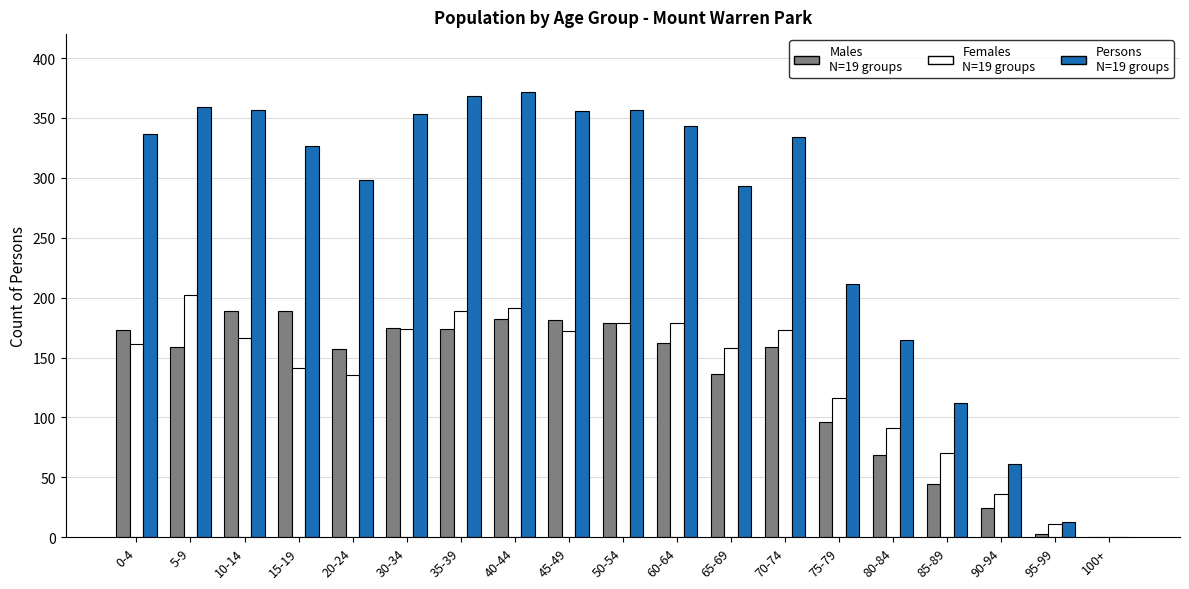

How many distinct data groups are displayed?

3